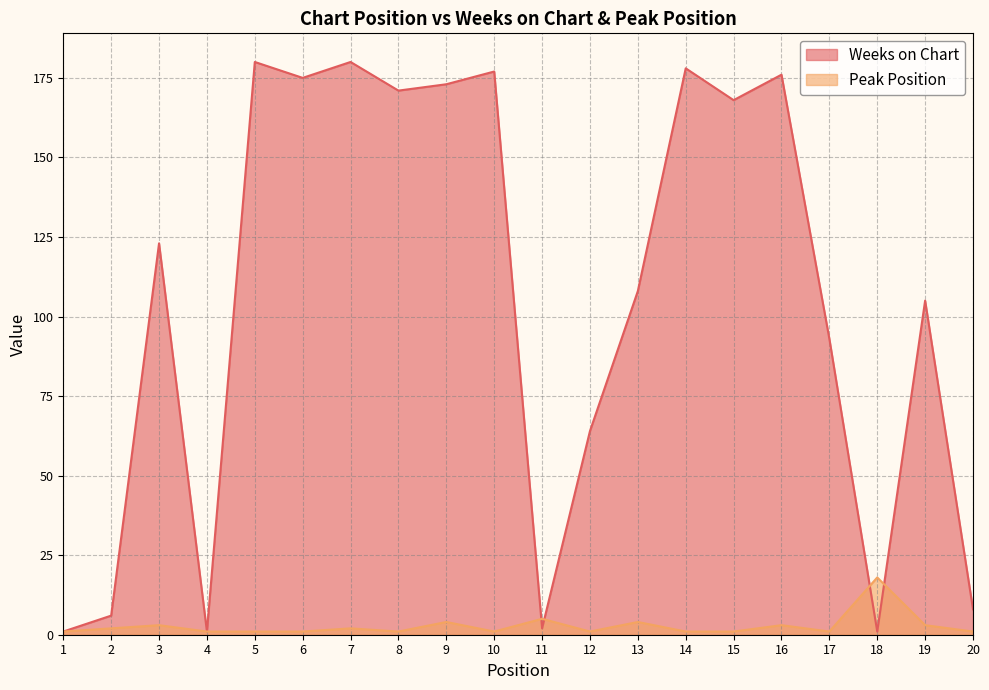

Is the value of Weeks on Chart at 6 greater than the value of Peak Position at 13?

Yes